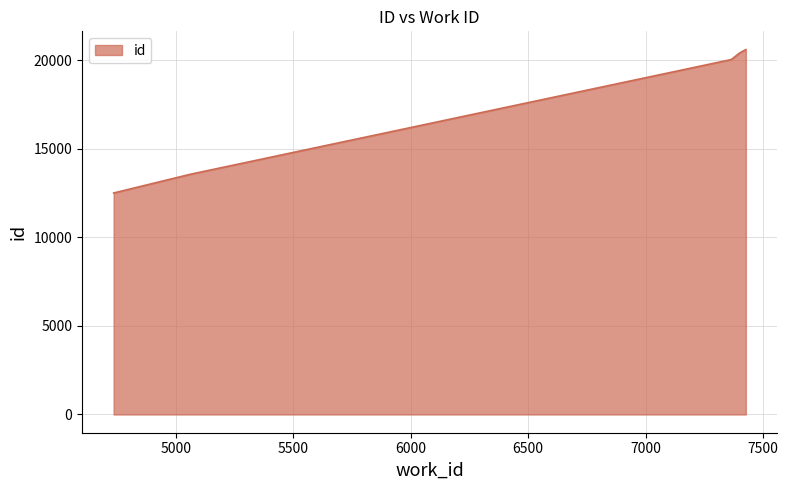

True or false: the data has more than 1 interior local peaks.

False